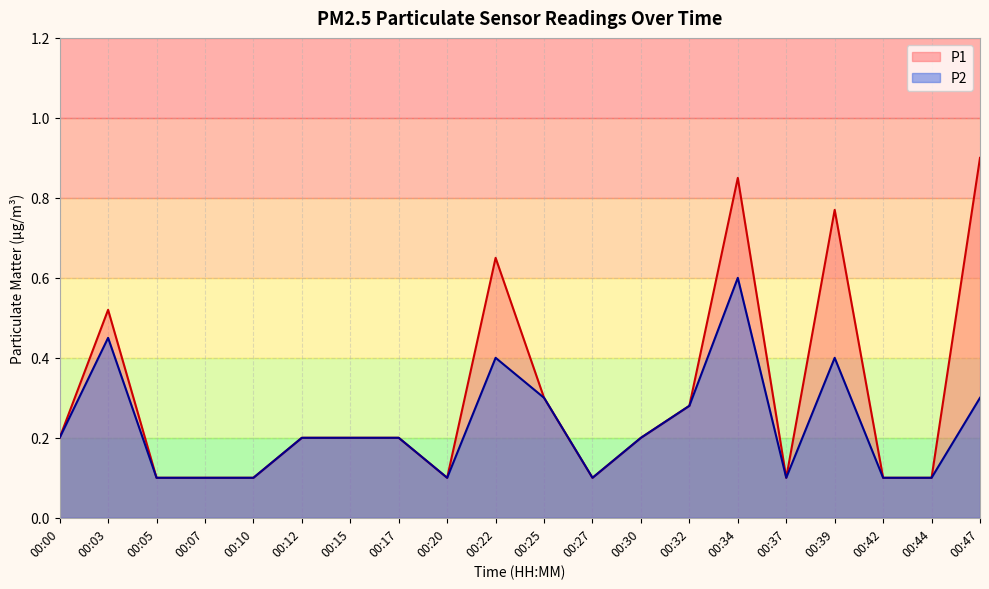

What is the value of the P2 point at the 20th from the left?

0.3